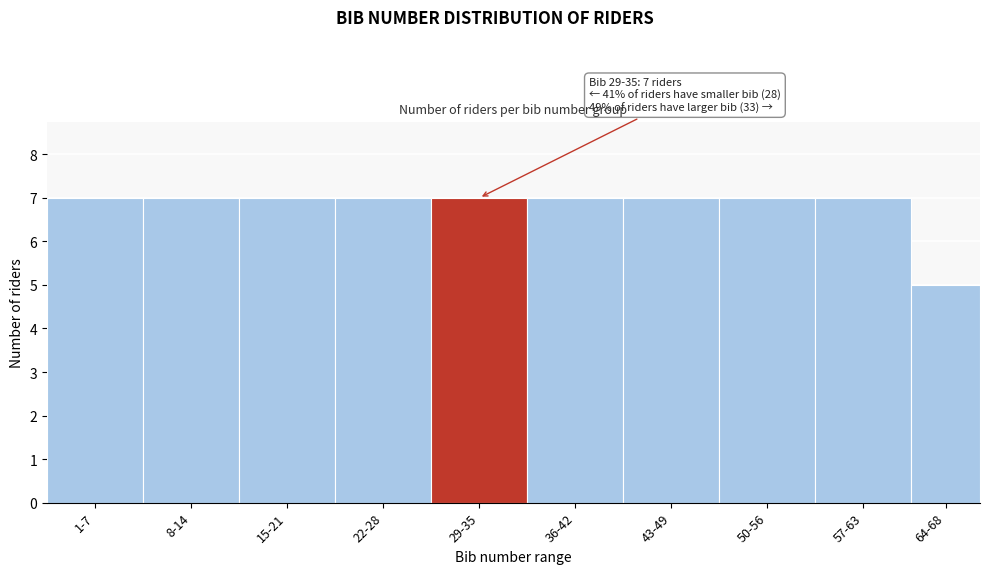

Reading right to left, what are all the values shown in this chart?

64-68=5	57-63=7	50-56=7	43-49=7	36-42=7	29-35=7	22-28=7	15-21=7	8-14=7	1-7=7